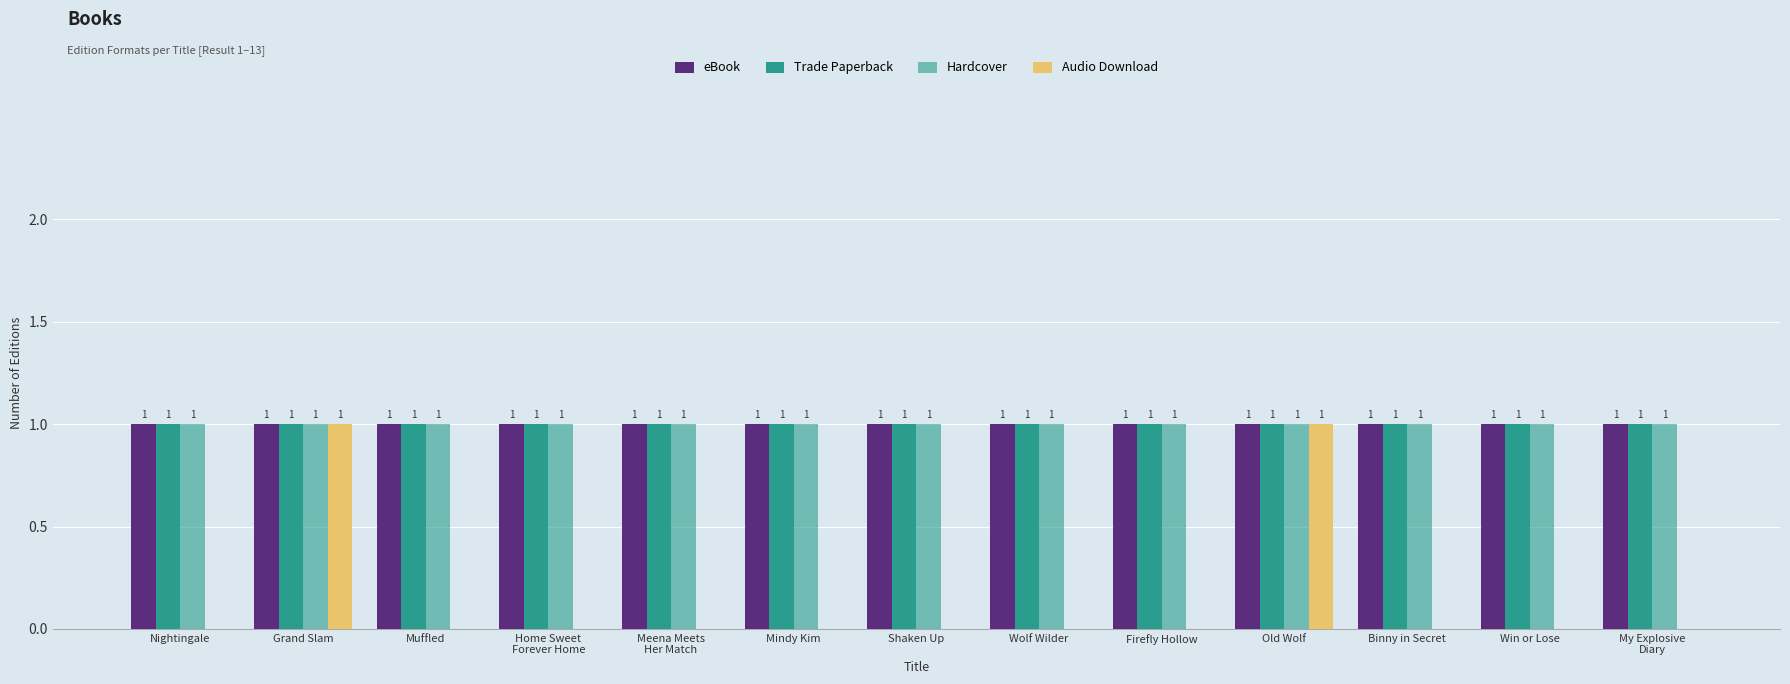

How many data points does each series have?

13